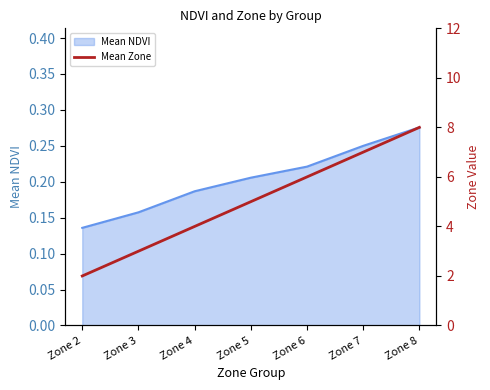

What is the change in value from Zone 4 to Zone 7?

+3